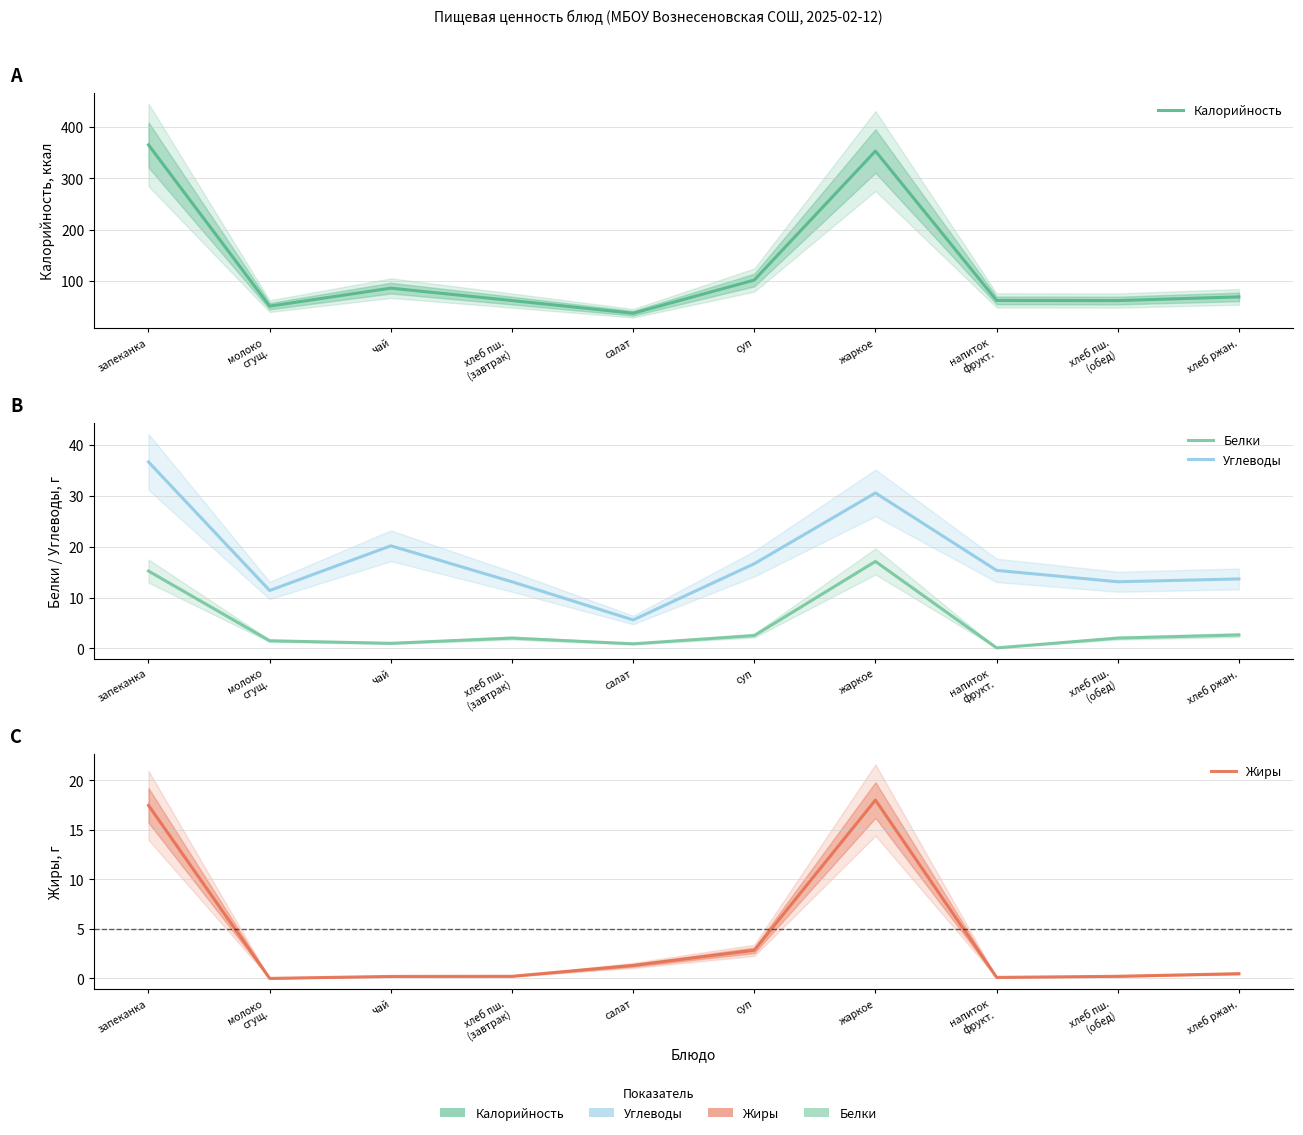

True or false: Калорийность and Жиры intersect in this chart.

False